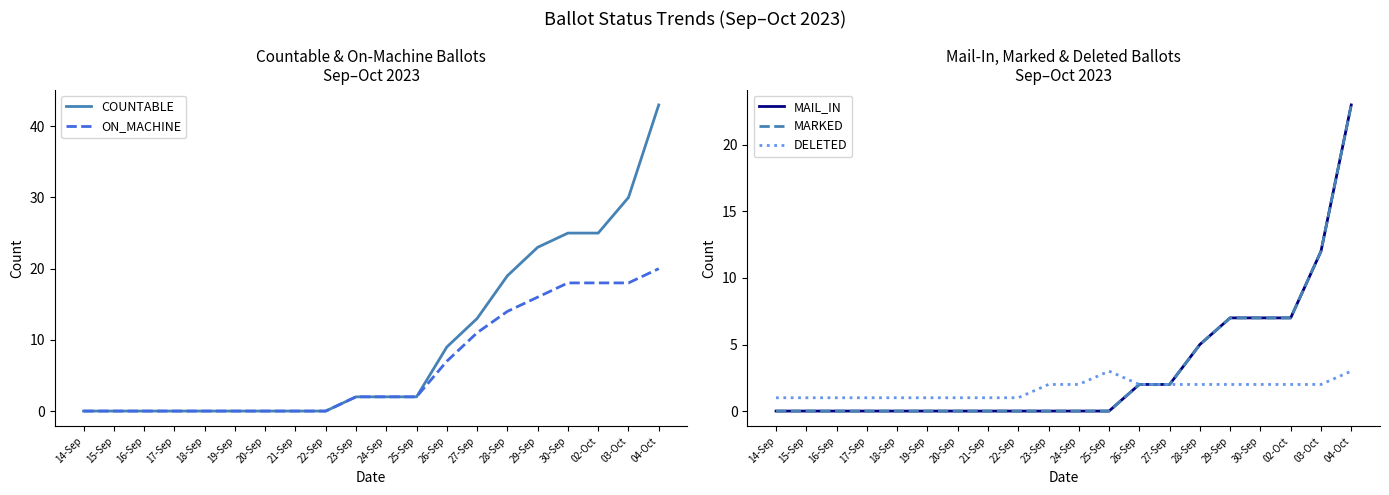

At how many categories does at least one series exceed 14?

6